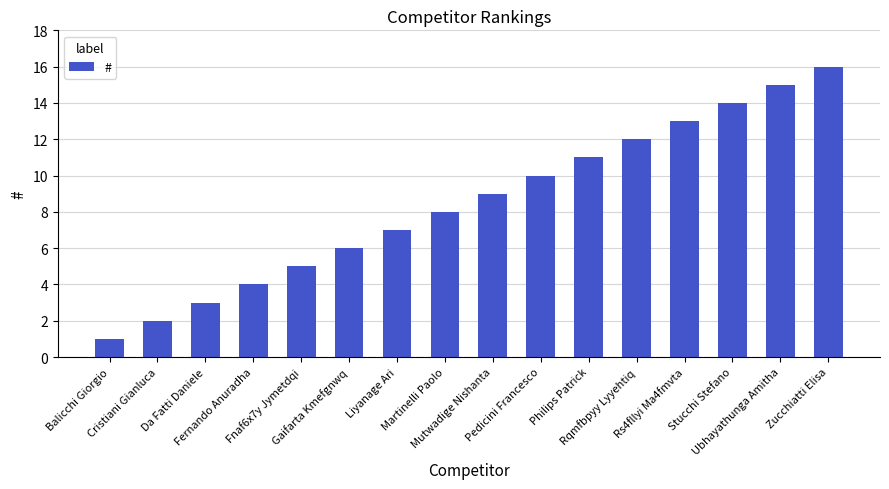

List the labels in order of value, smallest first.

Balicchi Giorgio, Cristiani Gianluca, Da Fatti Daniele, Fernando Anuradha, Fnaf6x7y Jymetdqi, Gaifarta Kmefgnwq, Liyanage Ari, Martinelli Paolo, Mutwadige Nishanta, Pedicini Francesco, Philips Patrick, Rqmfbpyy Lyyehtiq, Rs4fllyi Ma4fmvta, Stucchi Stefano, Ubhayathunga Amitha, Zucchiatti Elisa